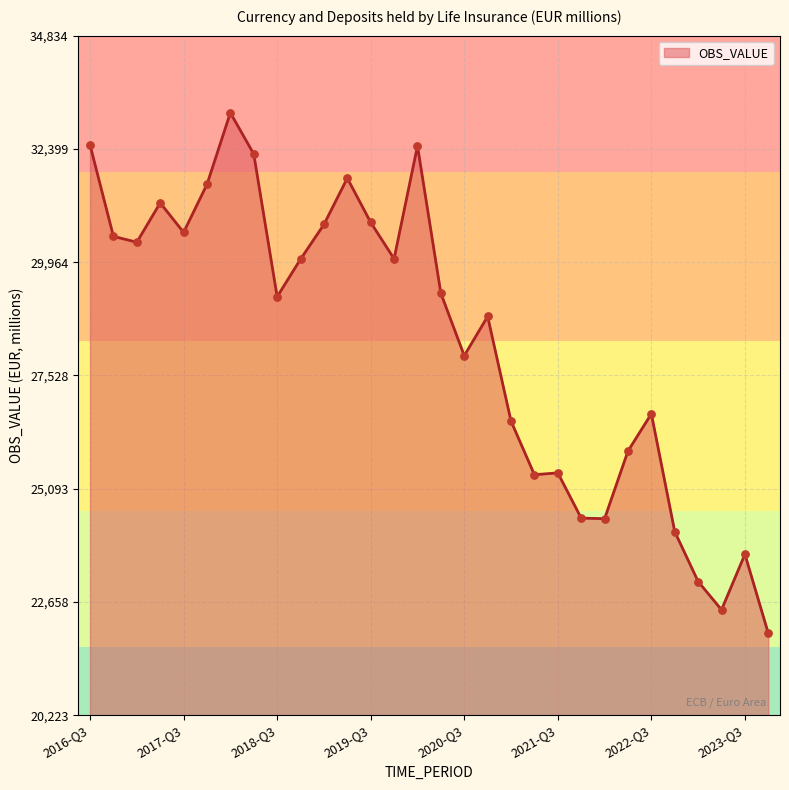

What is the minimum value shown in the chart?

21981.2